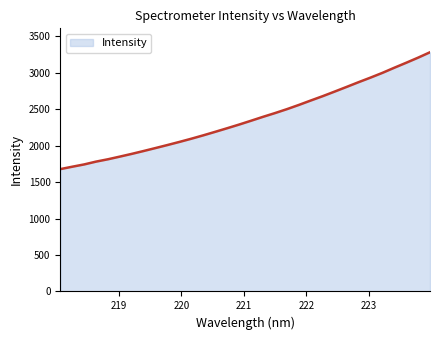

What is the difference between the maximum and minimum values?

1603.7